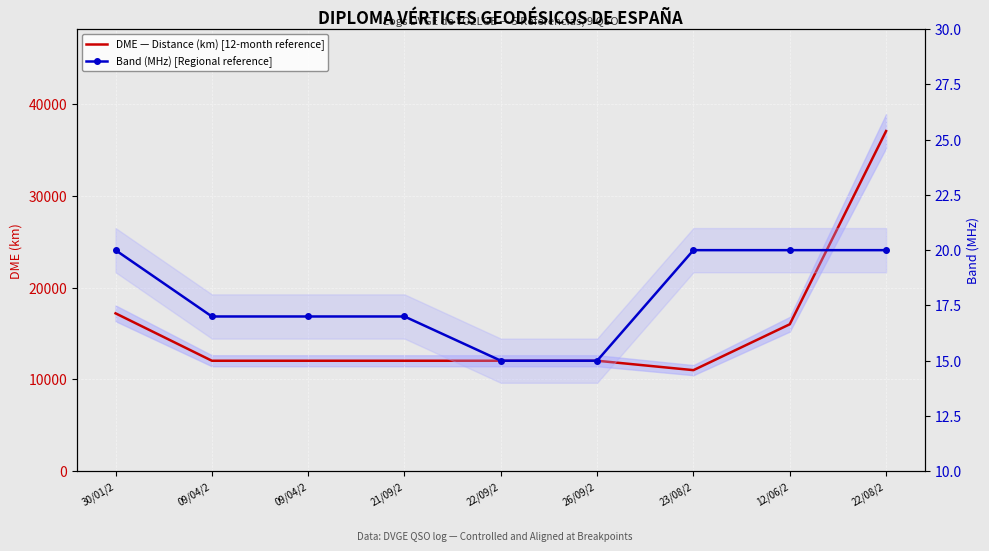

Which series changed the most between 09/04/2 and 22/08/2?

DME — Distance (km) [12-month reference]